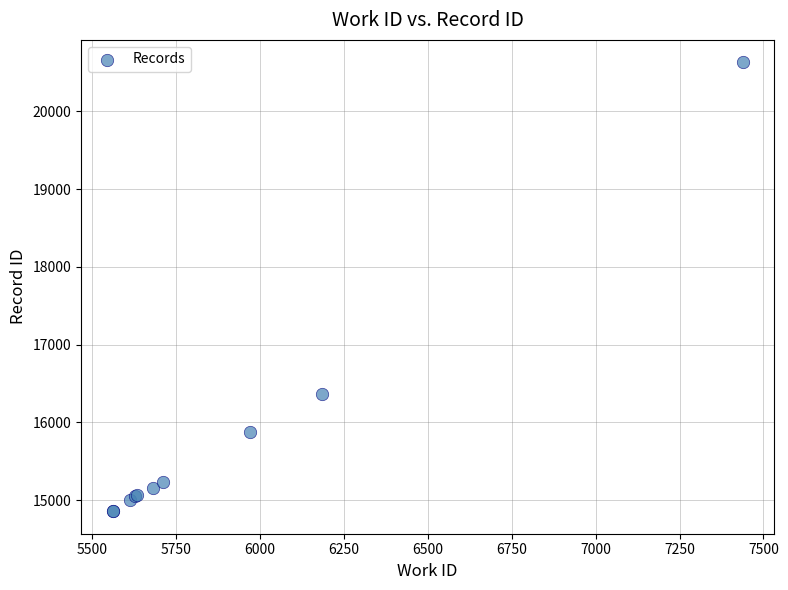

What Y value in the scatter plot is closest to 17744?

16362